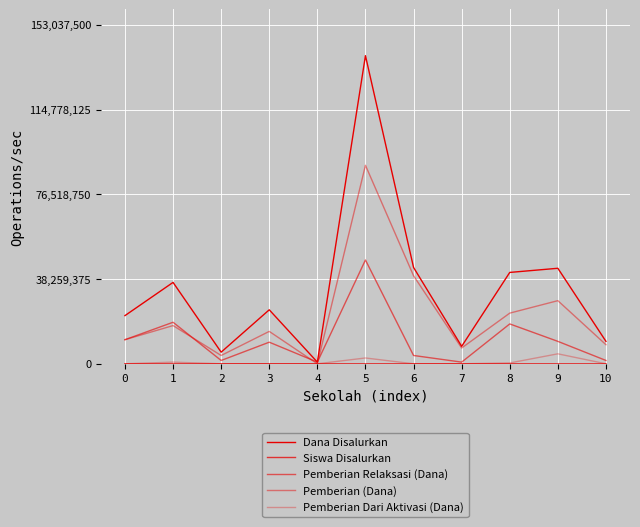

Which has a higher value, 8 or 6?

6